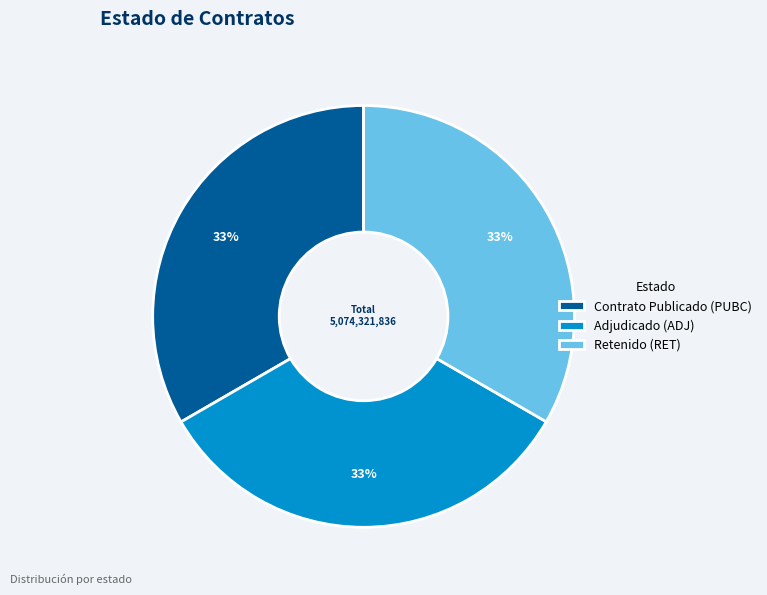

Is the sum of Retenido (RET) and Adjudicado (ADJ) greater than half?

Yes